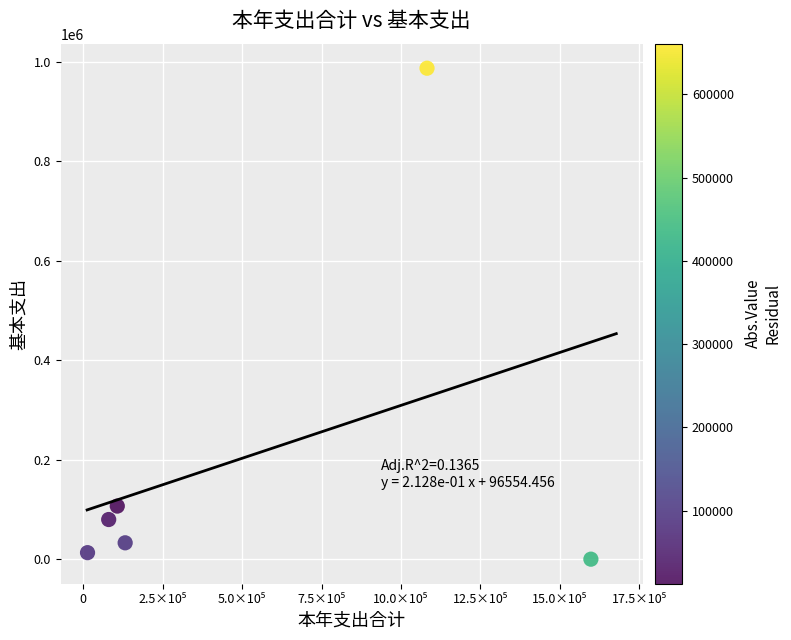

What is the average Y value?

203357.3